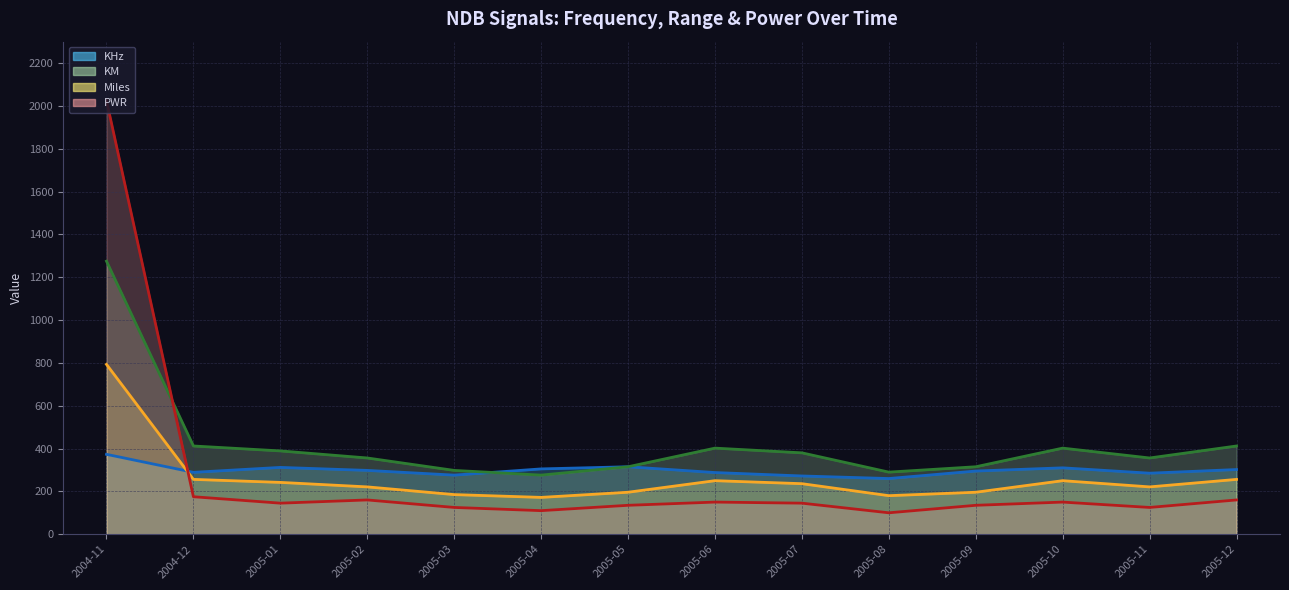

Which series has the widest spread of values?

PWR (line)